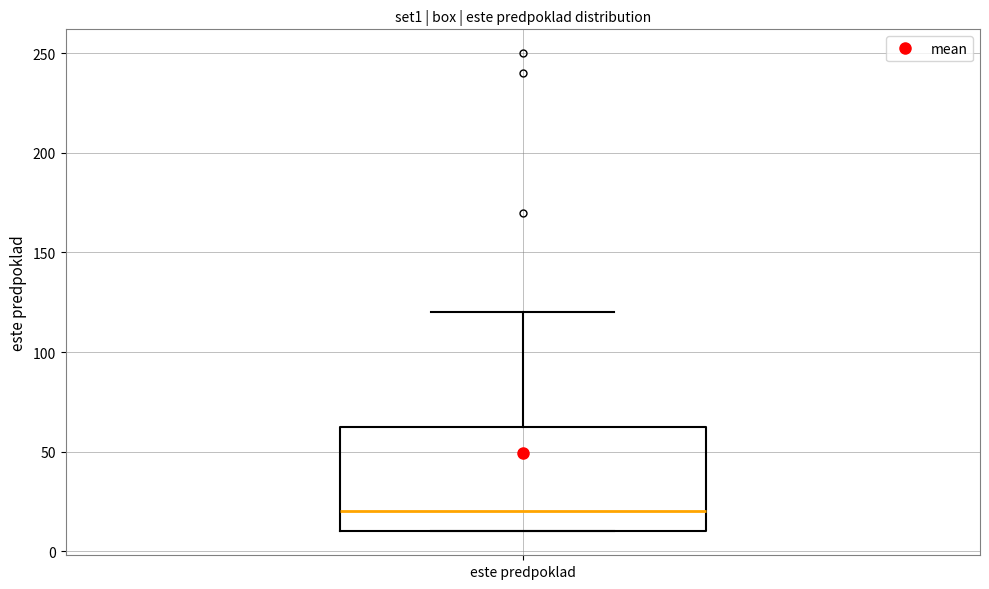

Where does the upper whisker of the box for este predpoklad end on the y-axis? The values are not printed on the chart, so give them approximately, as read against the axis.

120